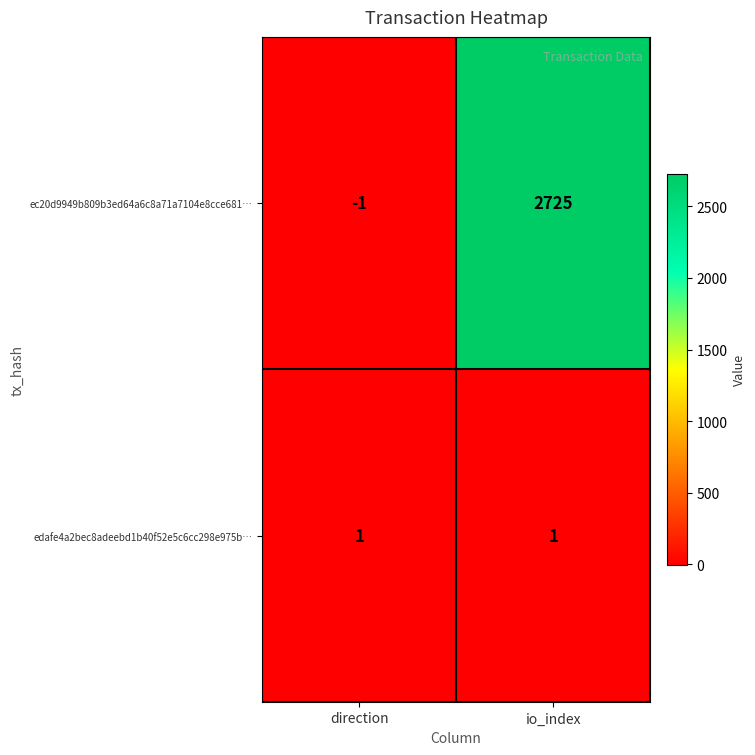

Which series has the largest total across all categories?

ec20d9949b809b3ed64a6c8a71a7104e8cce681…